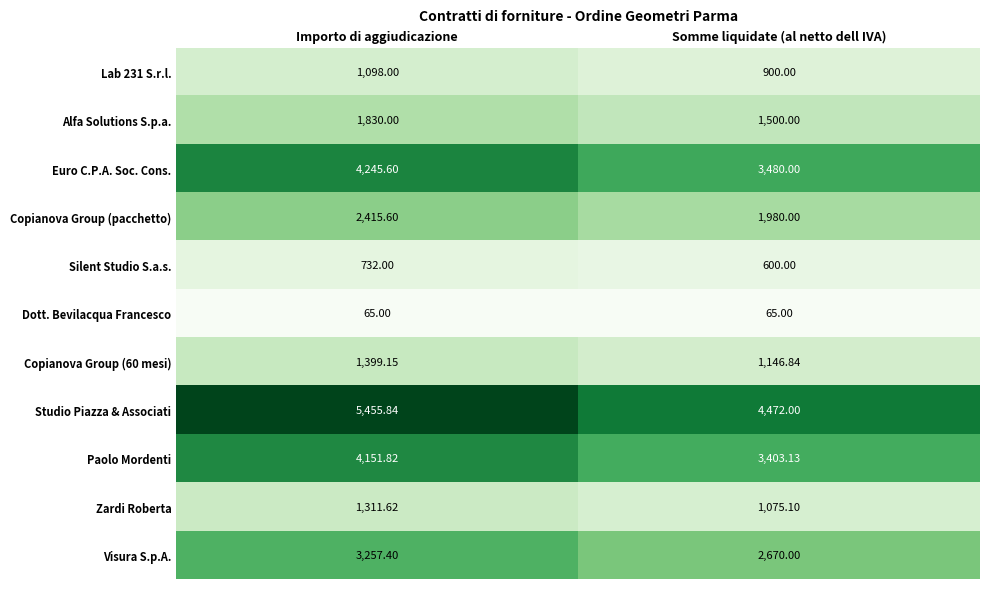

What is the spread (max minus min) of values at Importo di aggiudicazione?

5390.8